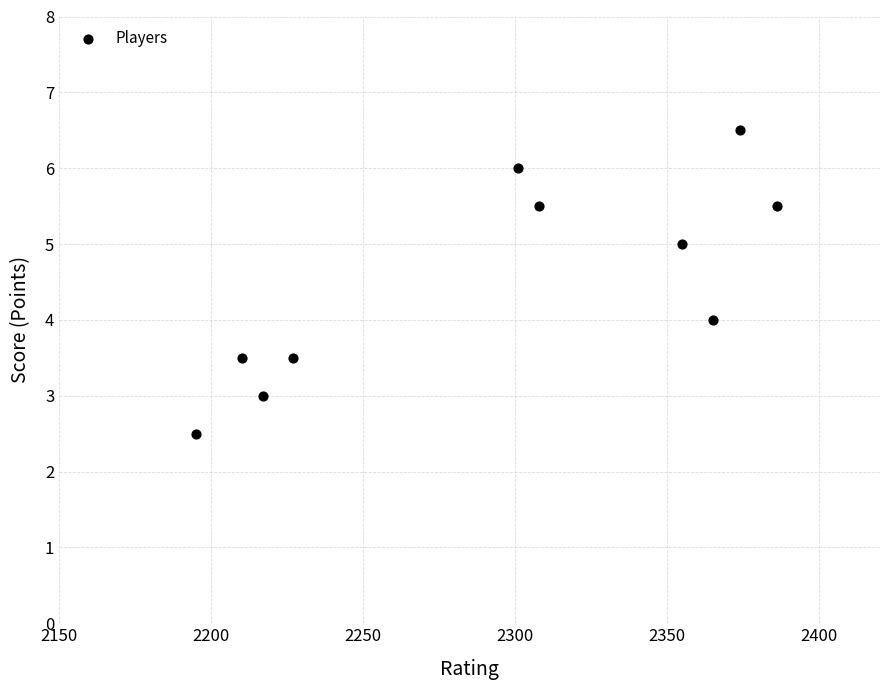

What is the range of X values (max minus min)?

191.0